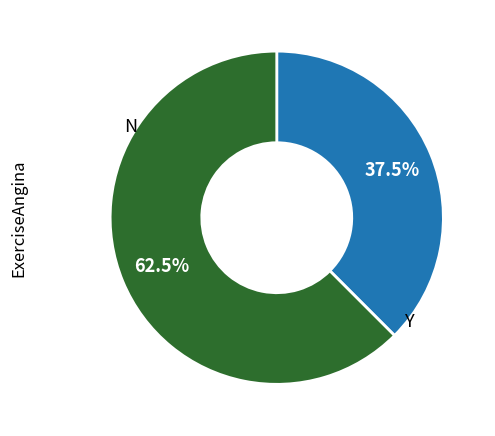

Is there any slice that represents more than half of the pie?

Yes